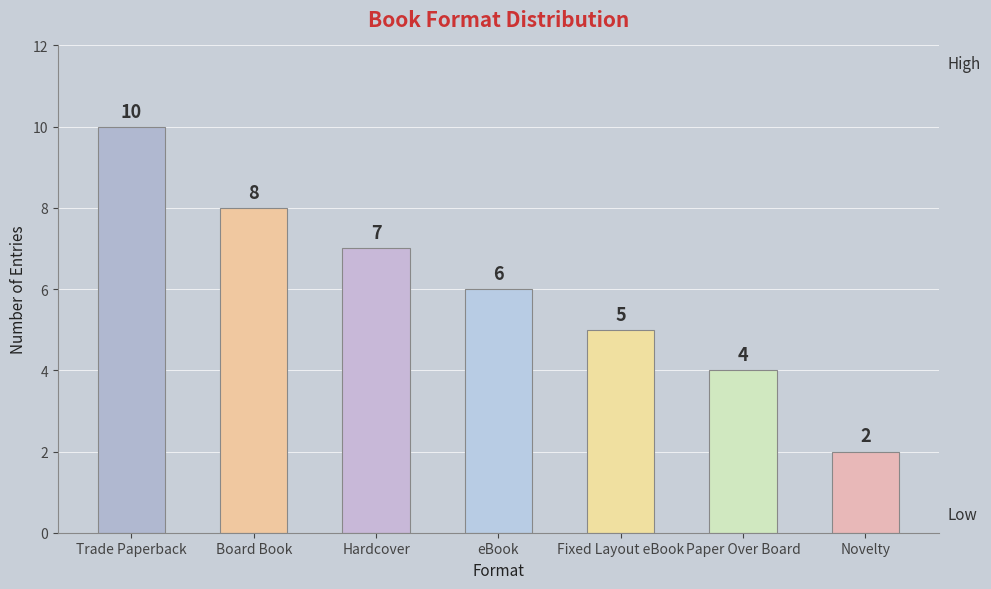

Reading right to left, transcribe all the data shown in this chart.

Novelty=2	Paper Over Board=4	Fixed Layout eBook=5	eBook=6	Hardcover=7	Board Book=8	Trade Paperback=10